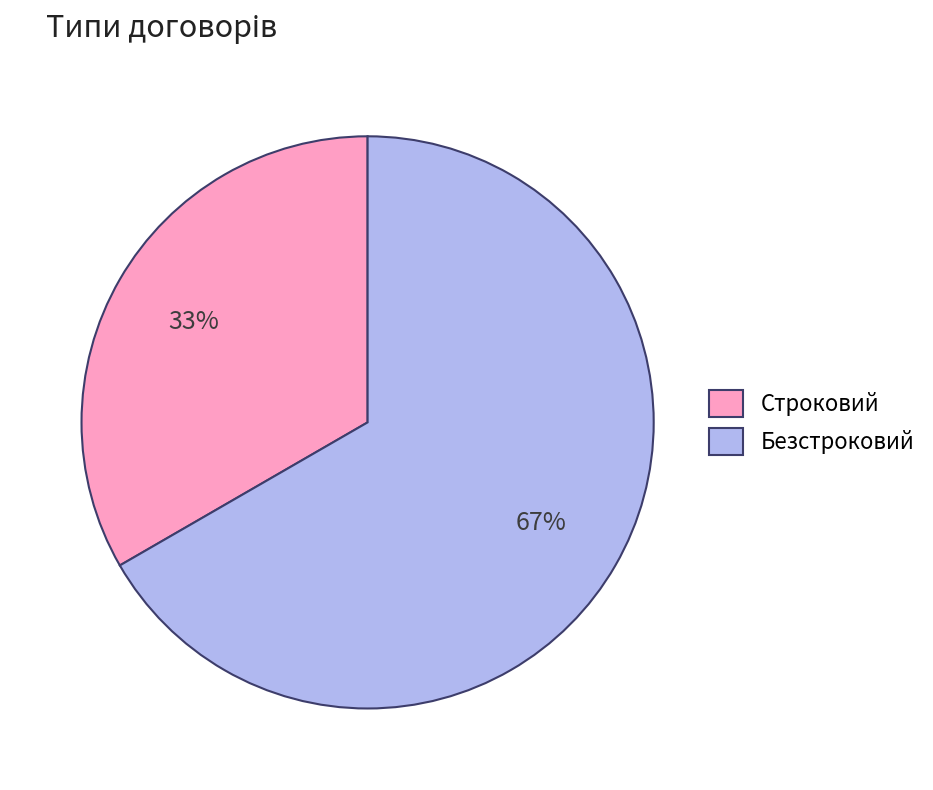

What is the majority slice?

Безстроковий